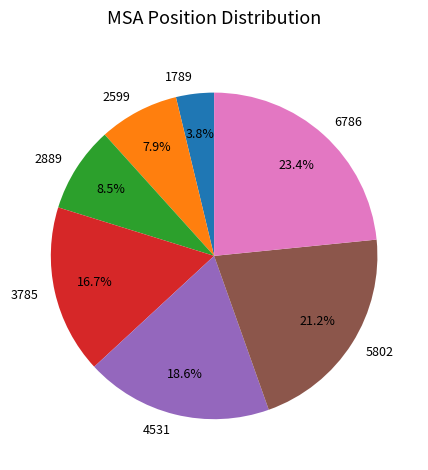

How many slices are in this pie chart?

7